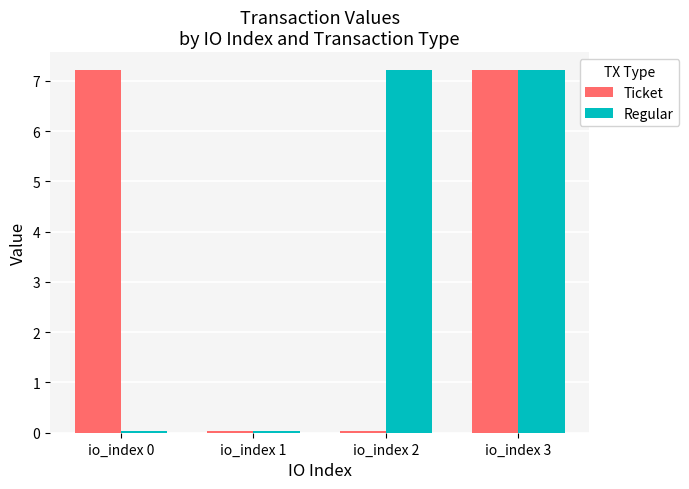

True or false: Ticket has a value of 9.9 at io_index 0.

False